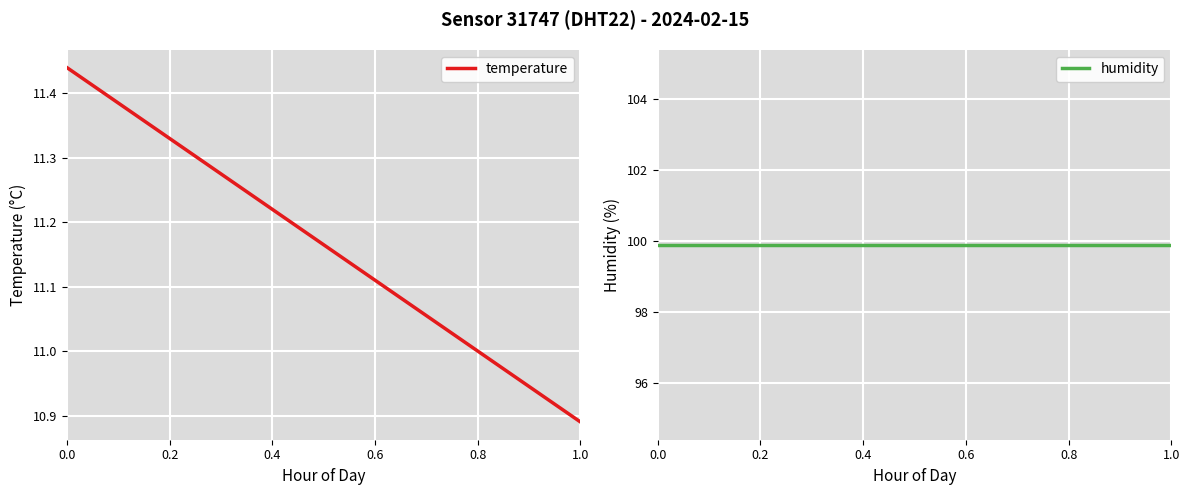

The humidity series shows 99.9 at 0.2. True or false?

True